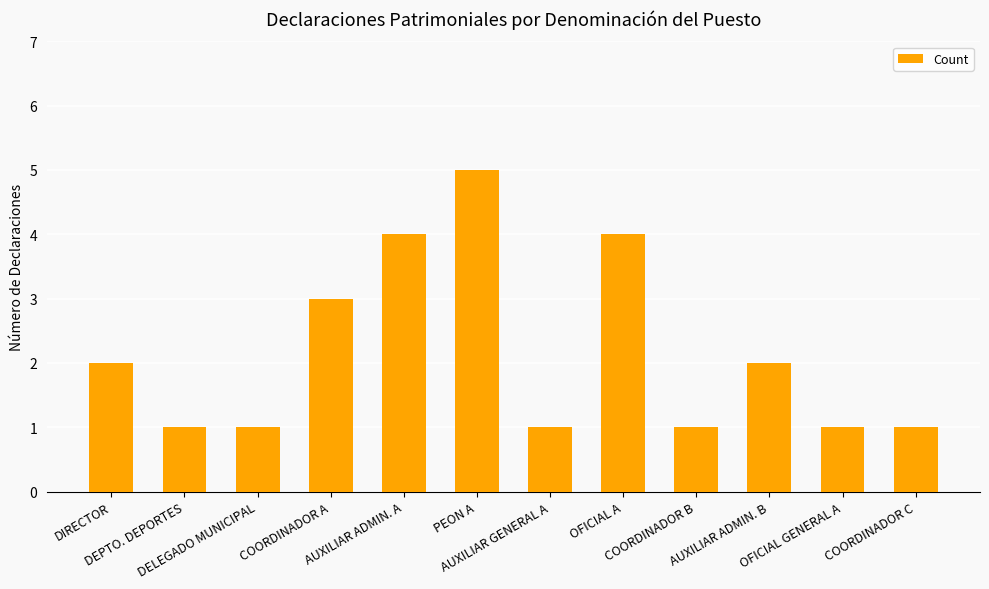

What is the sum of all values?

26